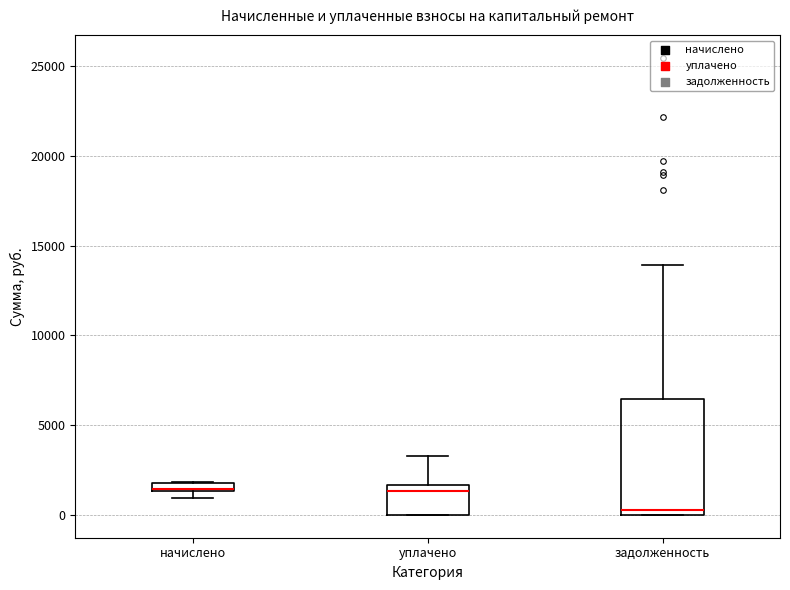

Where does the upper whisker of the box for уплачено end on the y-axis? The values are not printed on the chart, so give them approximately, as read against the axis.

3500